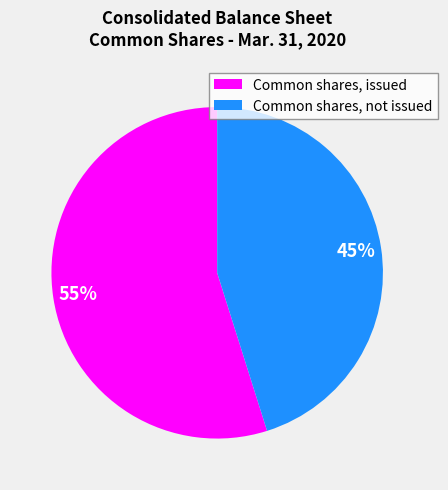

Is it true that Common shares, issued is 41% of the pie?

False